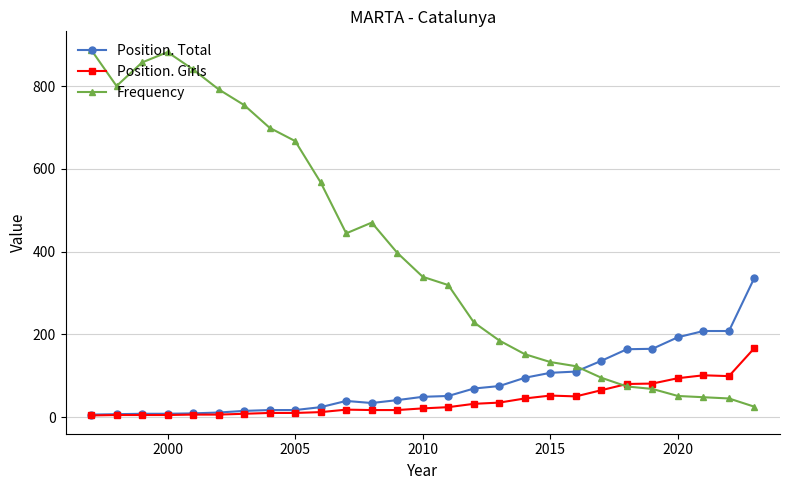

What are all the series names shown in the legend?

Position. Total, Position. Girls, Frequency